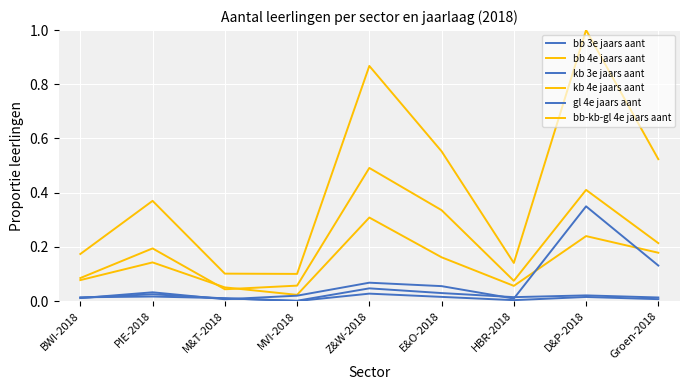

Does the chart have visible grid lines?

Yes